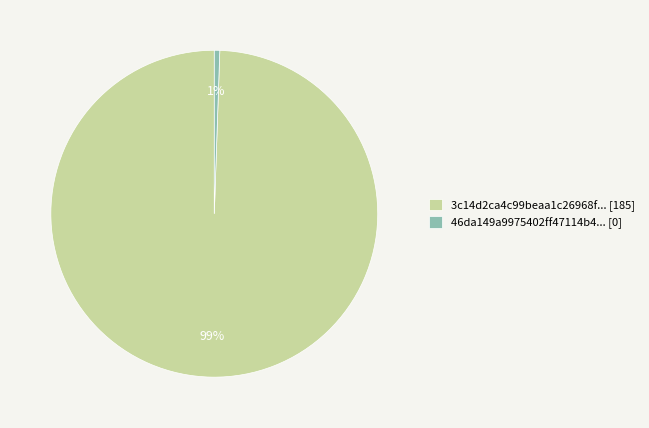

Rank the categories by value from lowest to highest.

46da149a9975402ff47114b4... [0], 3c14d2ca4c99beaa1c26968f... [185]